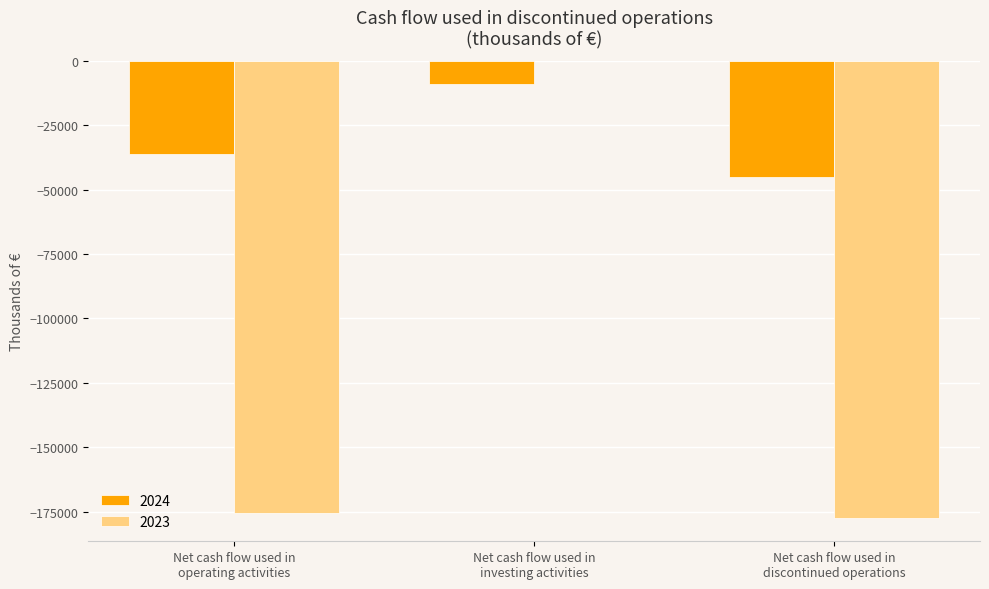

How many groups of bars are there?

3